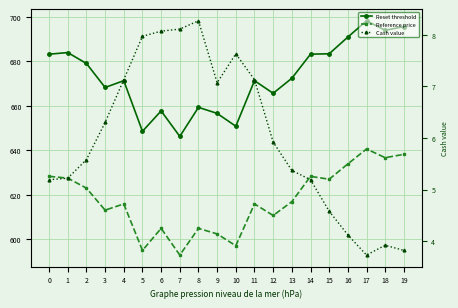

Where is Cash value nearest to the value 6?

12